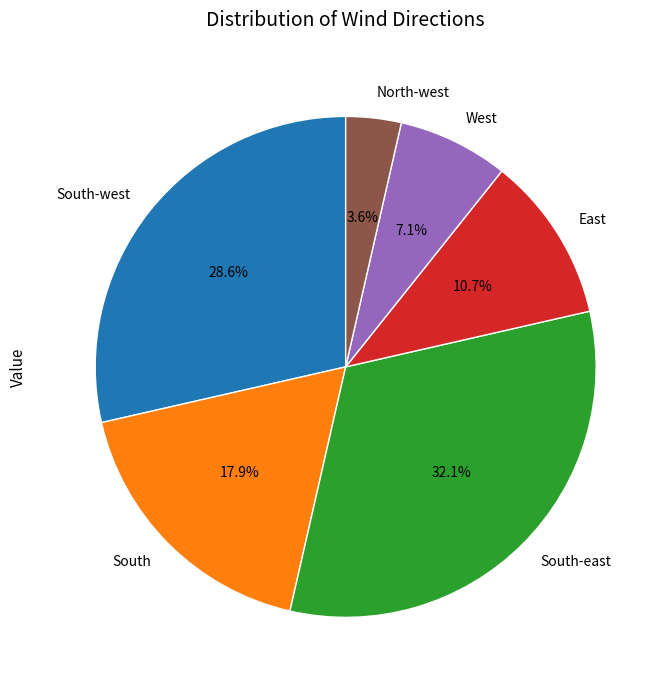

True or false: North-west accounts for 10% of the total.

False